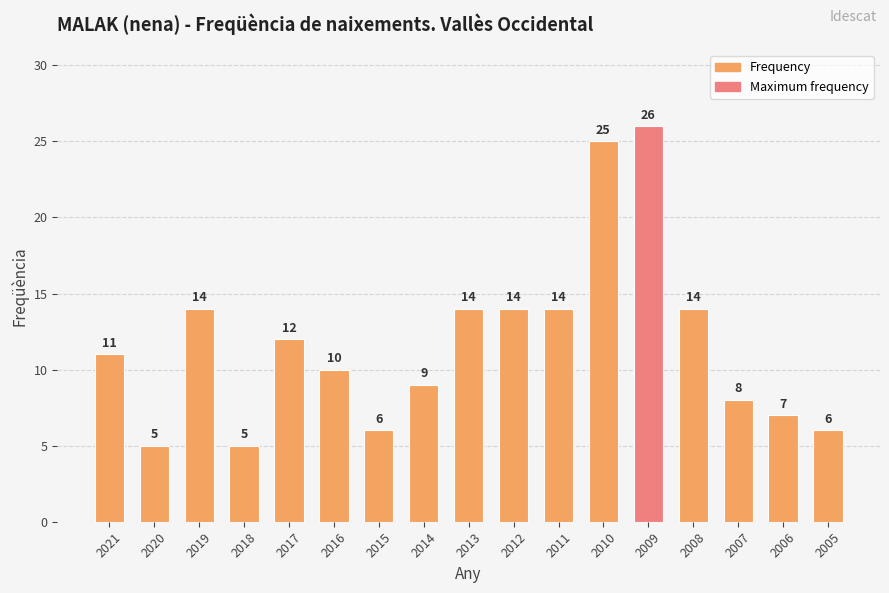

What is the smallest value displayed?

5